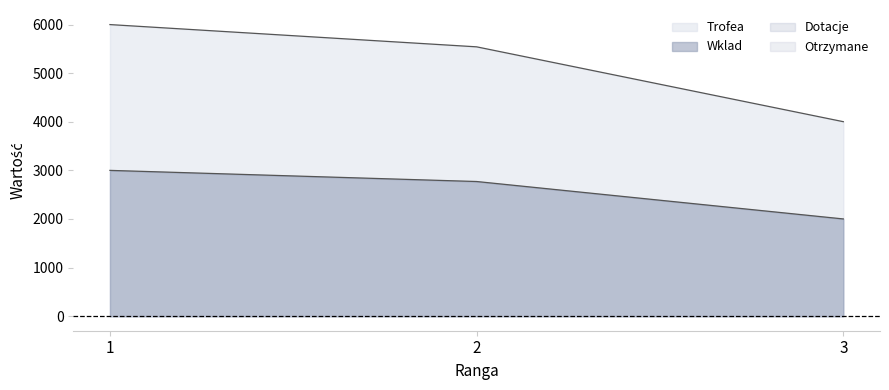

At which label is Trofea closest to 5000?

2